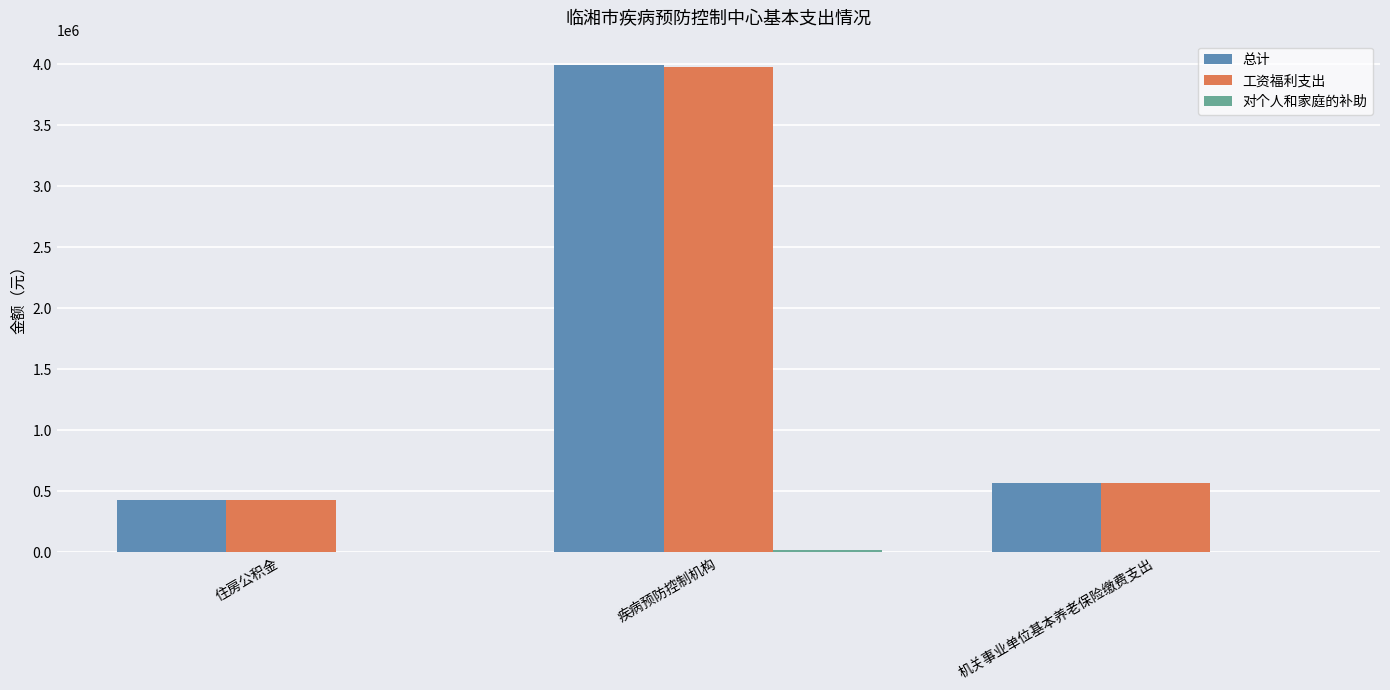

True or false: 工资福利支出 has a value of 375878.4 at 机关事业单位基本养老保险缴费支出.

False